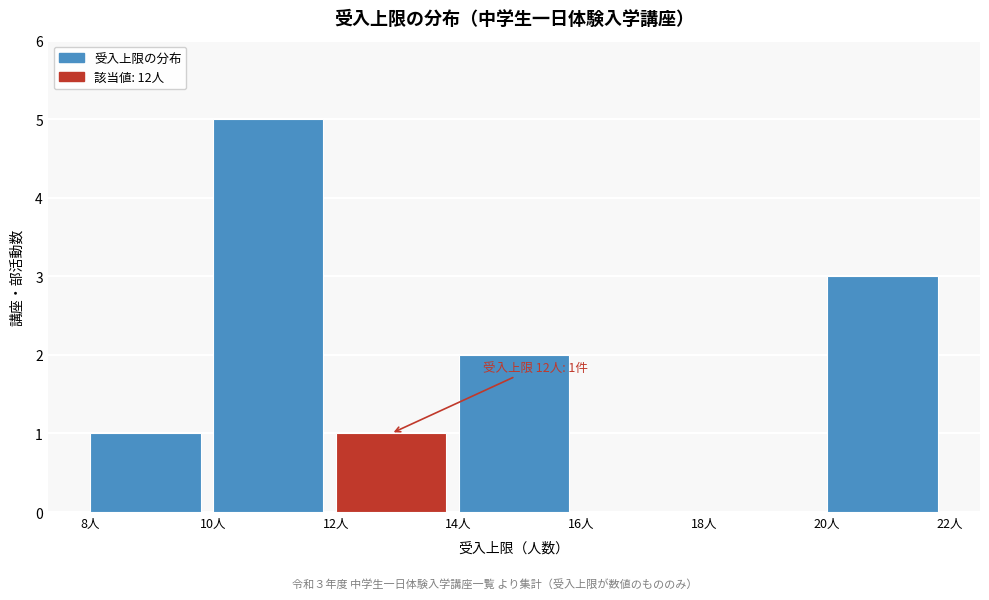

Over which range of the x-axis is the bar tallest?

10 to 12